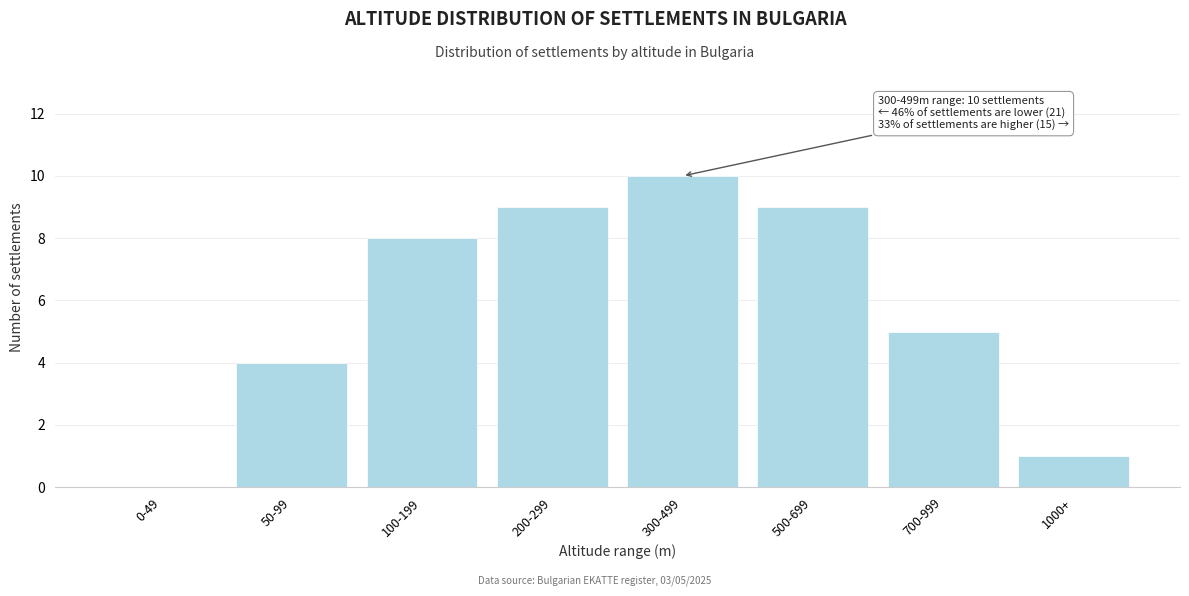

Reading left to right, extract all data points from this chart.

0-49=0	50-99=4	100-199=8	200-299=9	300-499=10	500-699=9	700-999=5	1000+=1